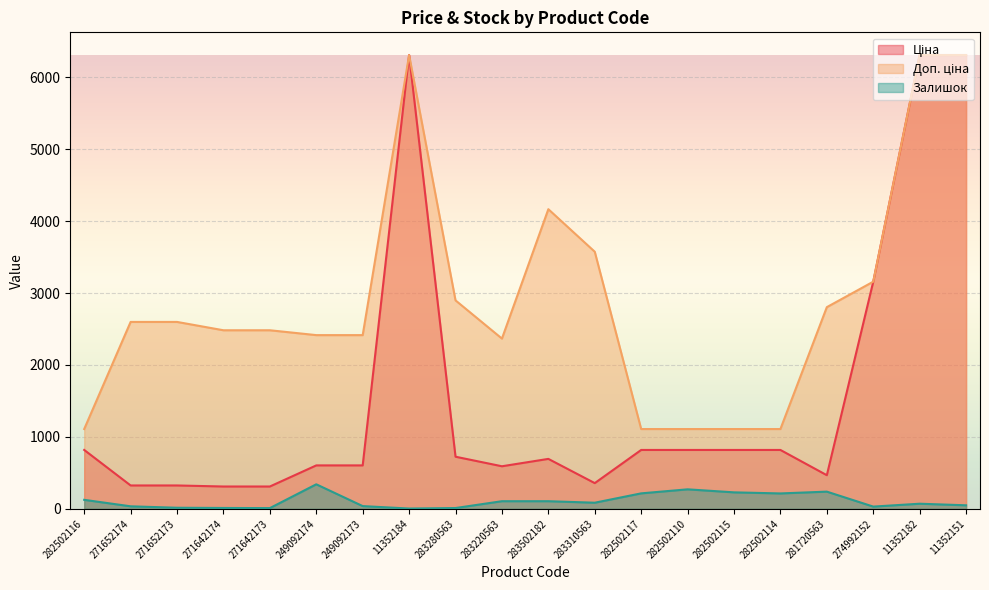

True or false: Доп. ціна and Залишок cross at least once.

False